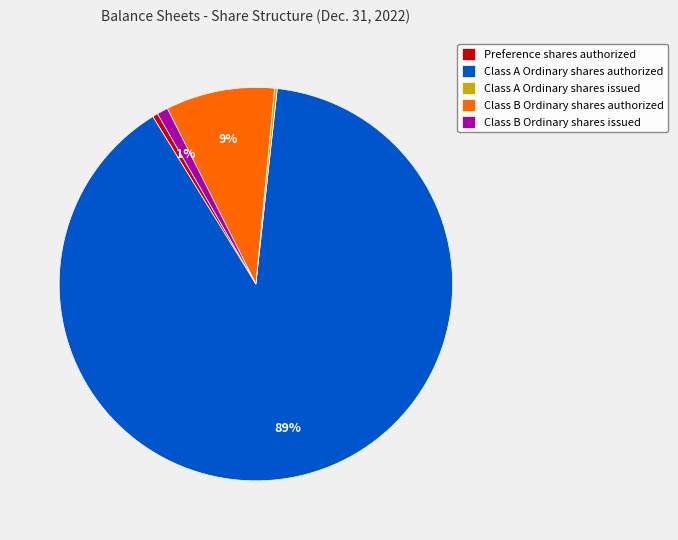

Is the sum of Preference shares authorized and Class A Ordinary shares authorized greater than half?

Yes